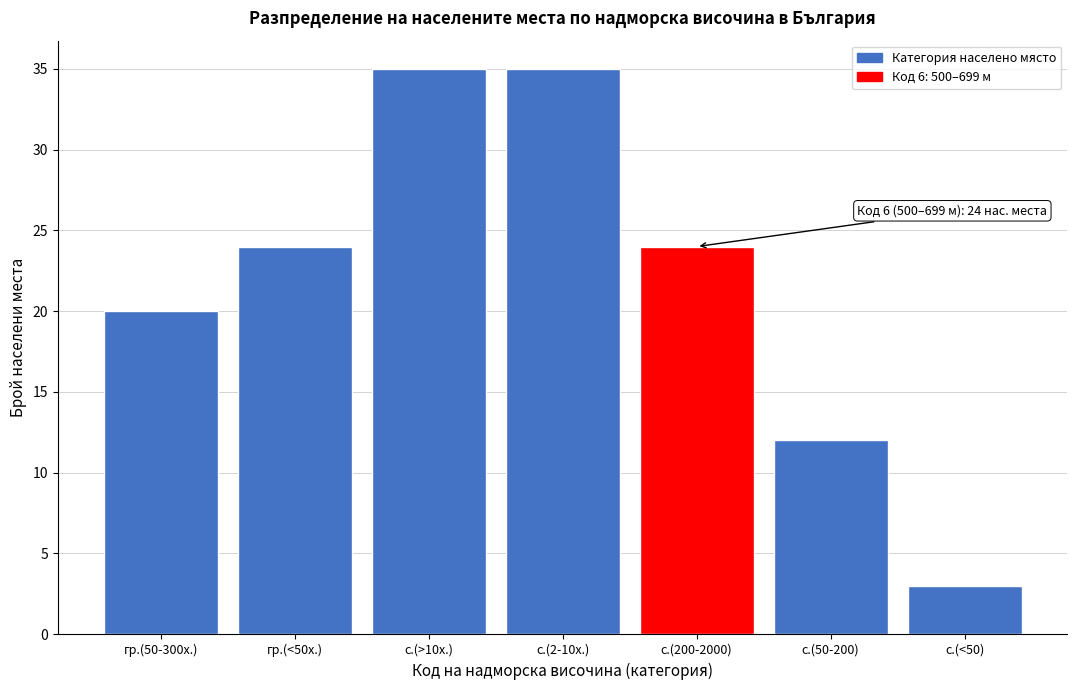

Reading right to left, transcribe all the data shown in this chart.

3	12	24	35	35	24	20